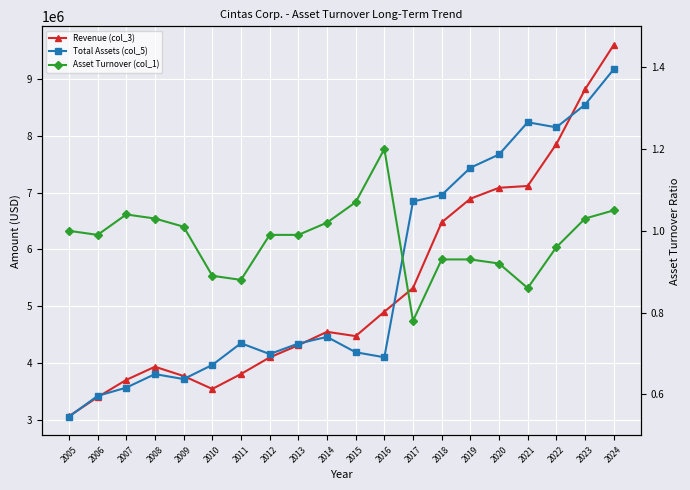

Which label corresponds to the largest value in the chart?

2024